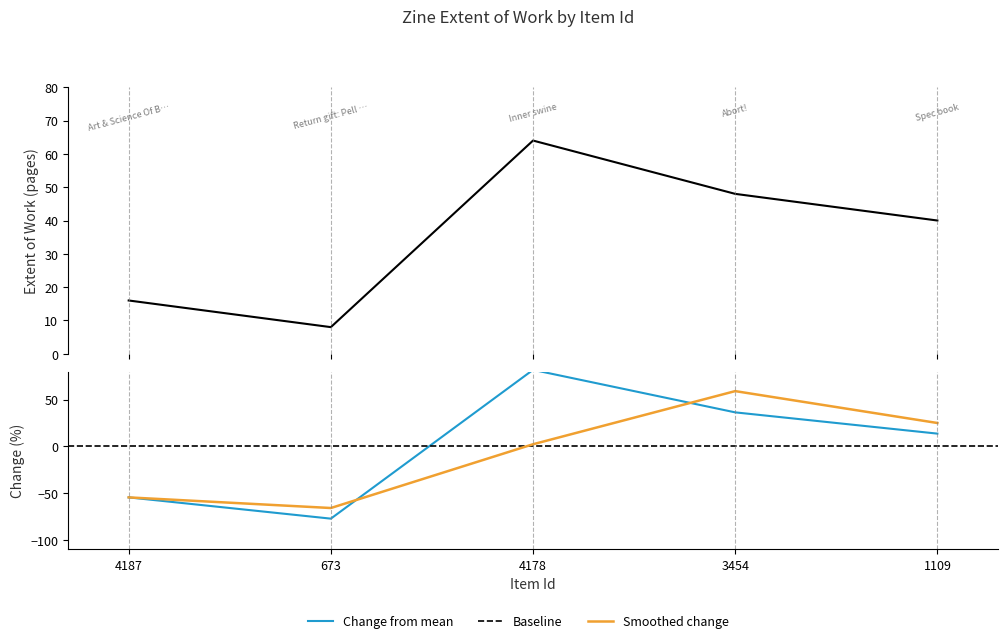

Reading left to right, transcribe all the data shown in this chart.

4187=16	673=8	4178=64	3454=48	1109=40